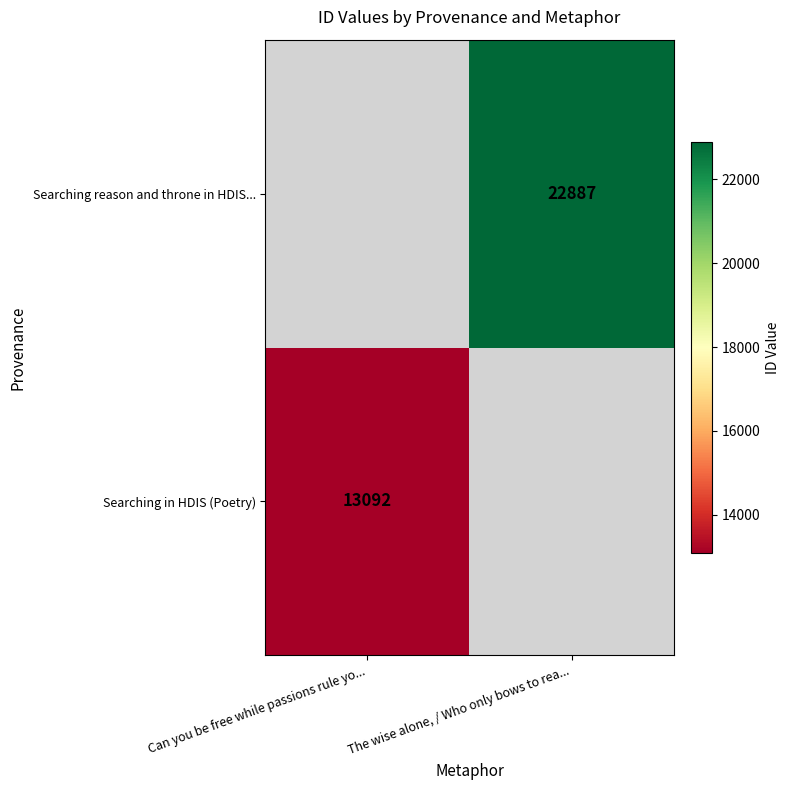

At how many categories does at least one series exceed 14030?

1